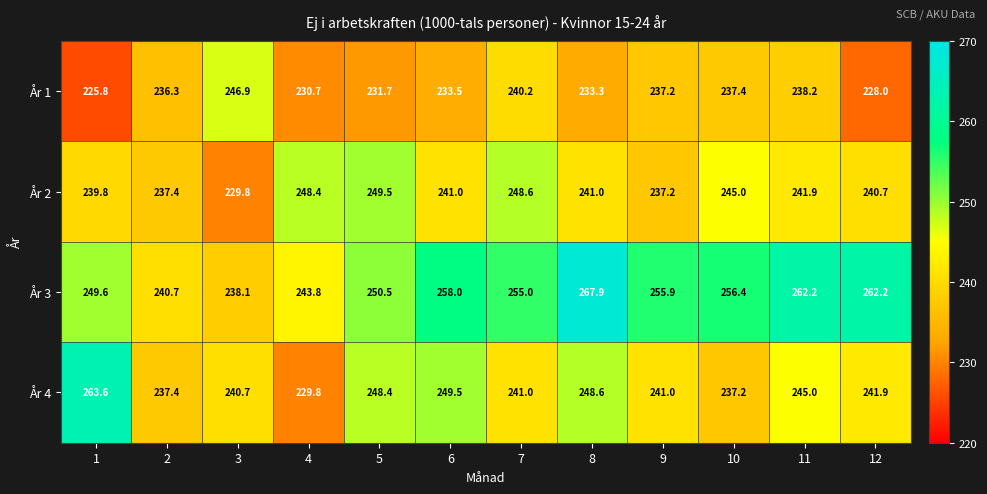

Rank the series at 5 from lowest to highest value.

År 1, År 4, År 2, År 3